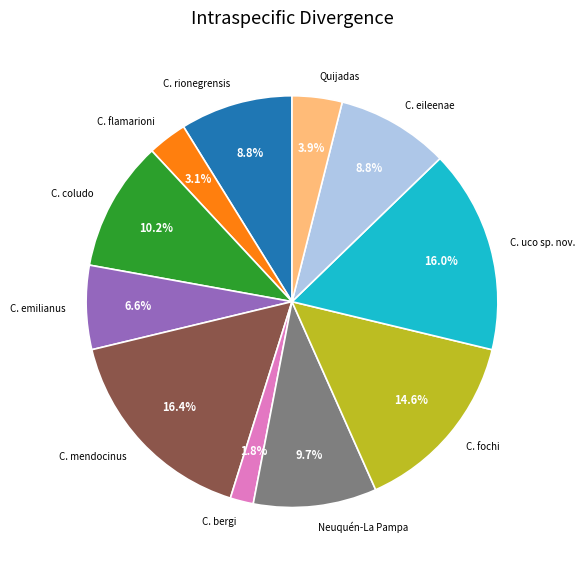

To the nearest percent, what percentage of the pie is C. emilianus?

7%